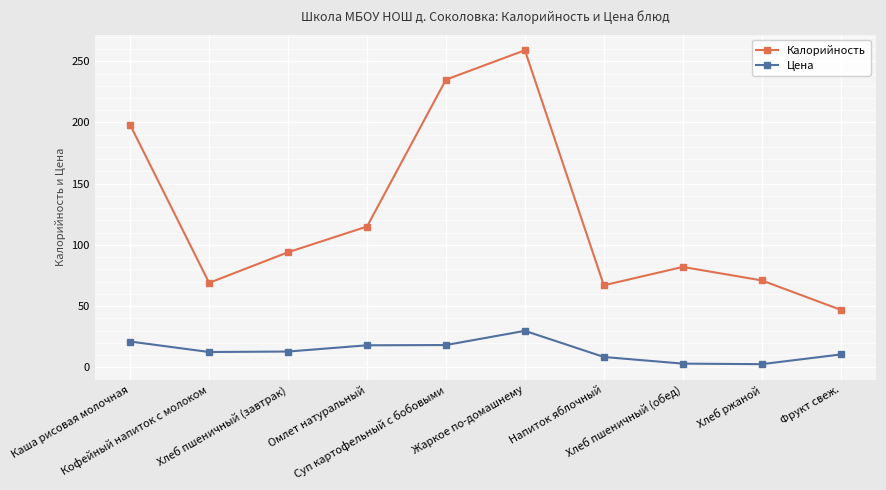

What is the total value across all series at Напиток яблочный?

75.5